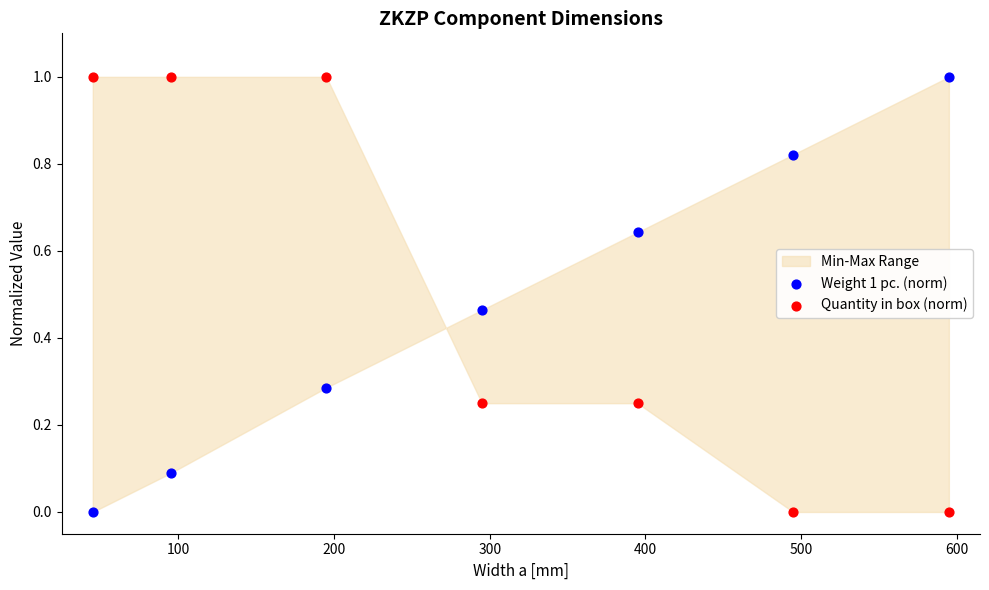

Across all data points, what is the range of Y values (max minus min)?

1.0